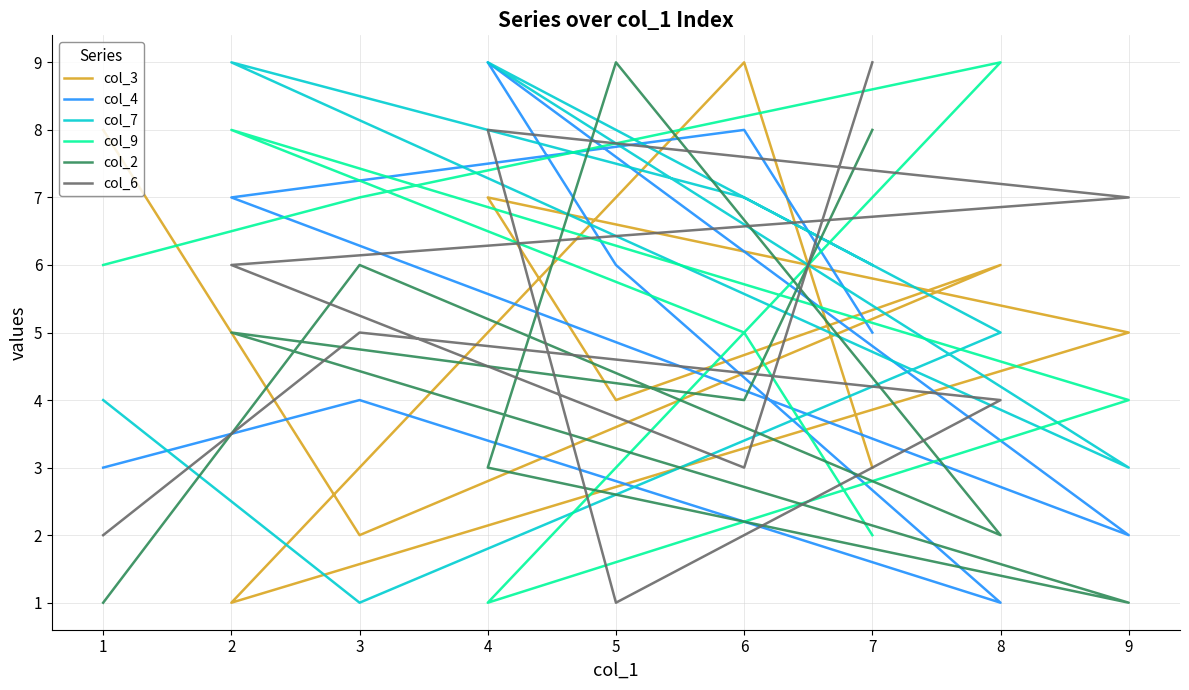

How many data points in col_7 are above 6?

4